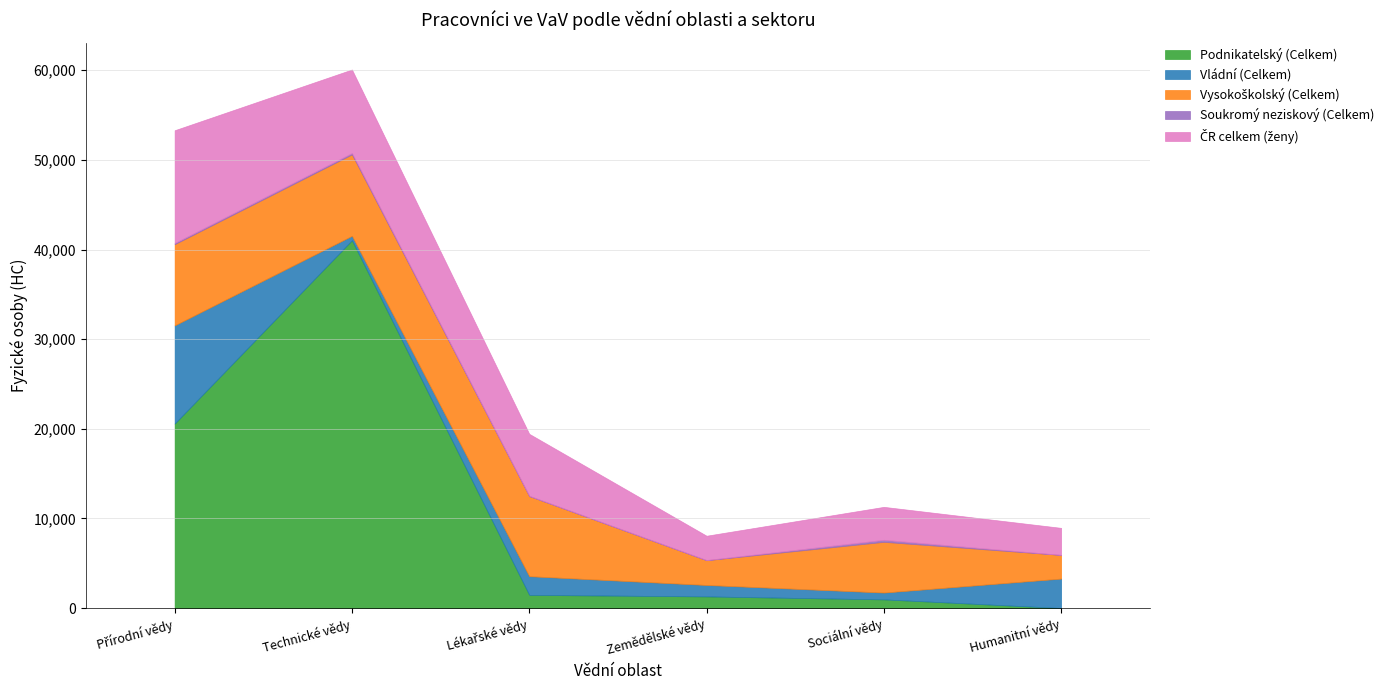

Reading left to right, what are all the values shown in this chart?

Podnikatelský (Celkem): Přírodní vědy=20584	Technické vědy=41036	Lékařské vědy=1480	Zemědělské vědy=1308	Sociální vědy=977	Humanitní vědy=13
Vládní (Celkem): Přírodní vědy=10958	Technické vědy=498	Lékařské vědy=2085	Zemědělské vědy=1277	Sociální vědy=763	Humanitní vědy=3285
Vysokoškolský (Celkem): Přírodní vědy=9055	Technické vědy=9082	Lékařské vědy=8938	Zemědělské vědy=2760	Sociální vědy=5656	Humanitní vědy=2638
Soukromý neziskový (Celkem): Přírodní vědy=131	Technické vědy=150	Lékařské vědy=28	Zemědělské vědy=21	Sociální vědy=225	Humanitní vědy=6
ČR celkem (ženy): Přírodní vědy=12578	Technické vědy=9316	Lékařské vědy=6912	Zemědělské vědy=2711	Sociální vědy=3676	Humanitní vědy=3012